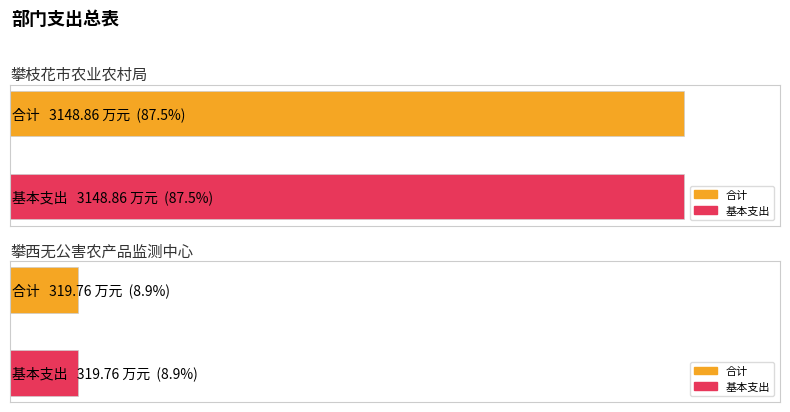

Count the number of data series in this chart.

2